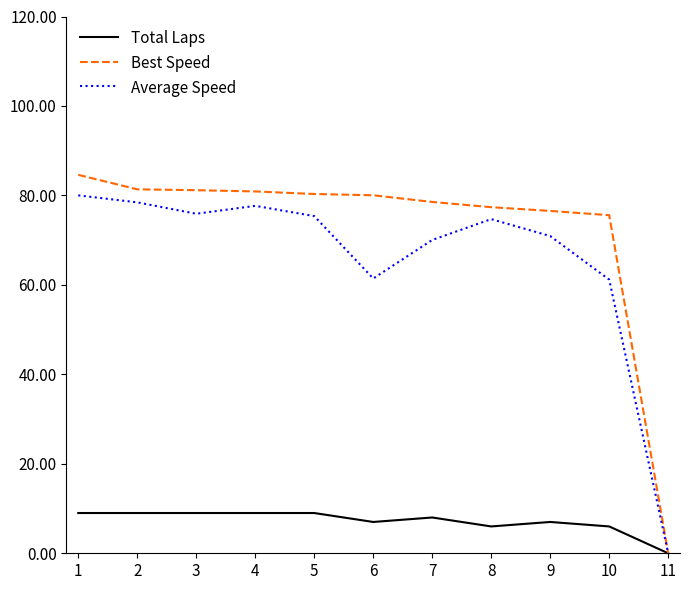

At 2, list the series in order from smallest to largest.

Total Laps, Average Speed, Best Speed